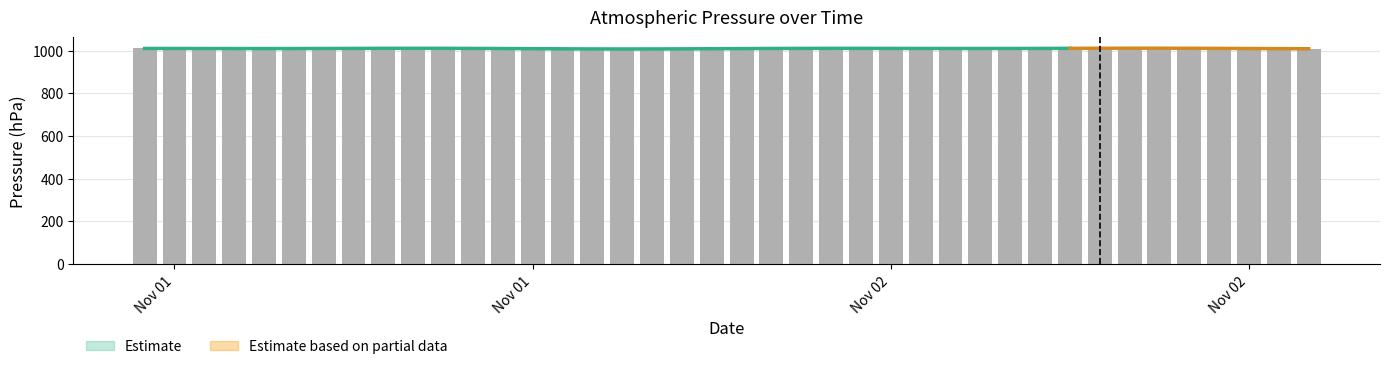

The value at 2018-11-02 14:00 is 1008.7. True or false?

True